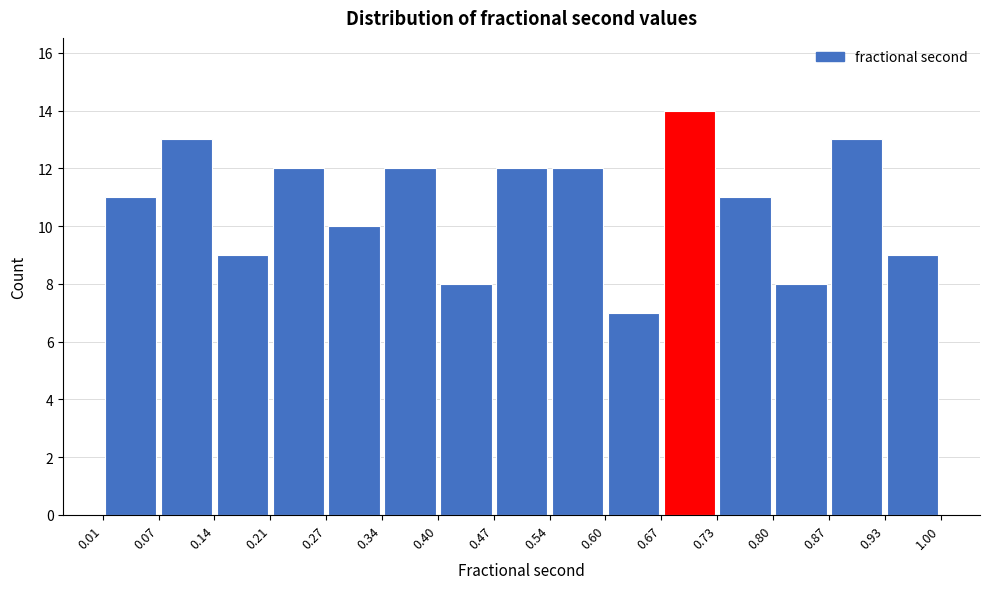

Which range on the x-axis has the tallest bar?

0.67 to 0.73